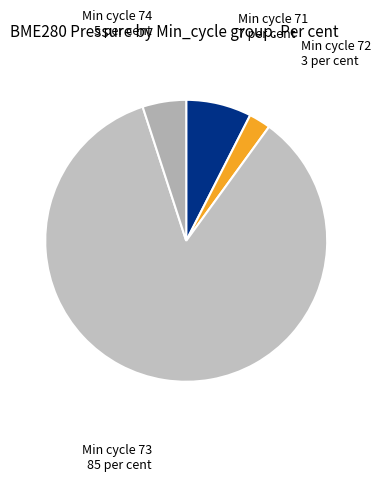

Rank the categories by value from highest to lowest.

Min cycle 73, Min cycle 71, Min cycle 74, Min cycle 72